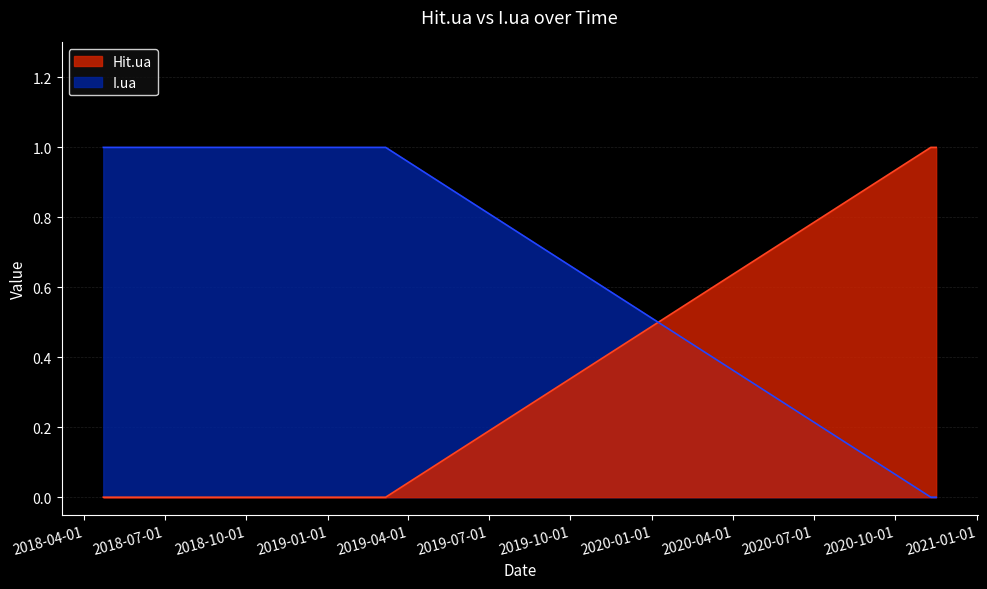

True or false: Hit.ua has more than 0 points higher than both neighbors.

False